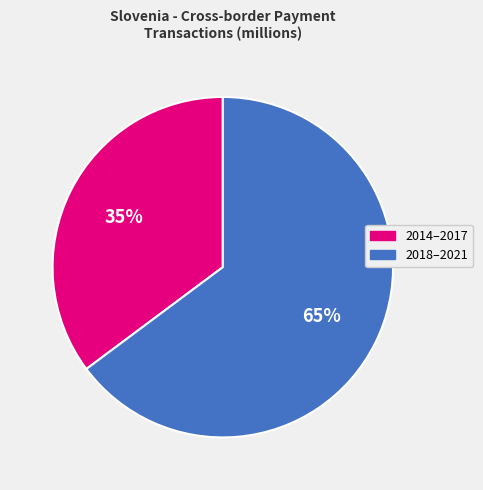

Is there a majority slice in this chart?

Yes